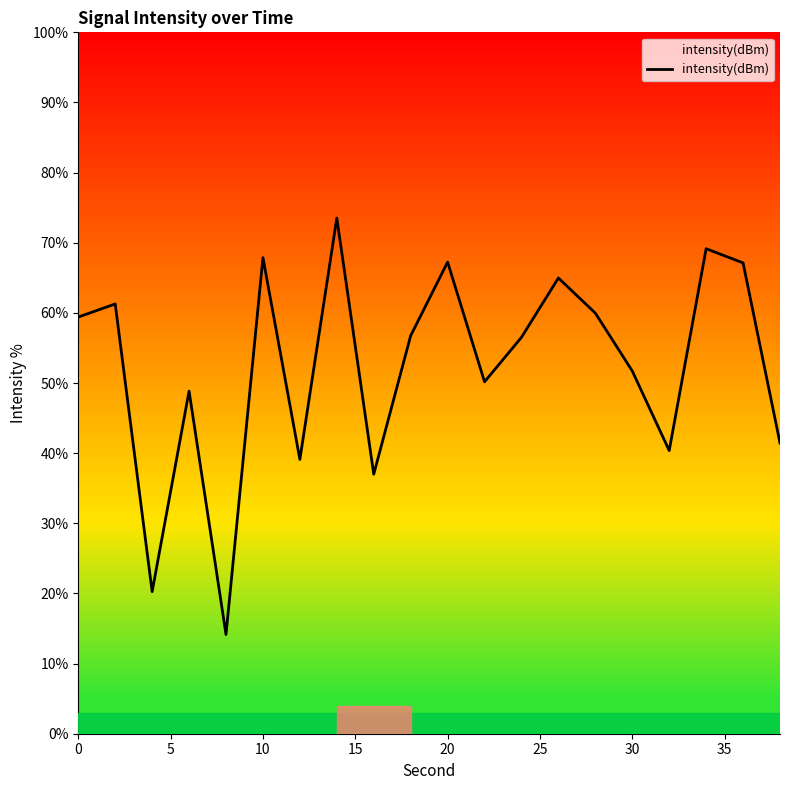

What is the difference between the maximum and minimum values?

59.4